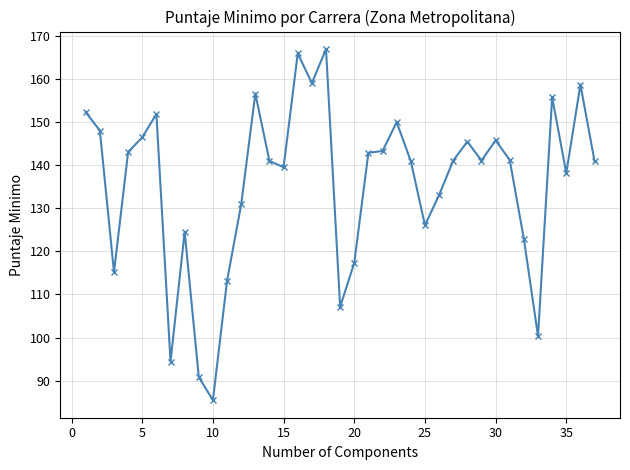

What is the minimum value shown in the chart?

85.4